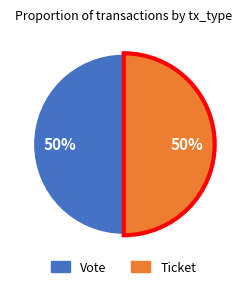

How many slices are in this pie chart?

2